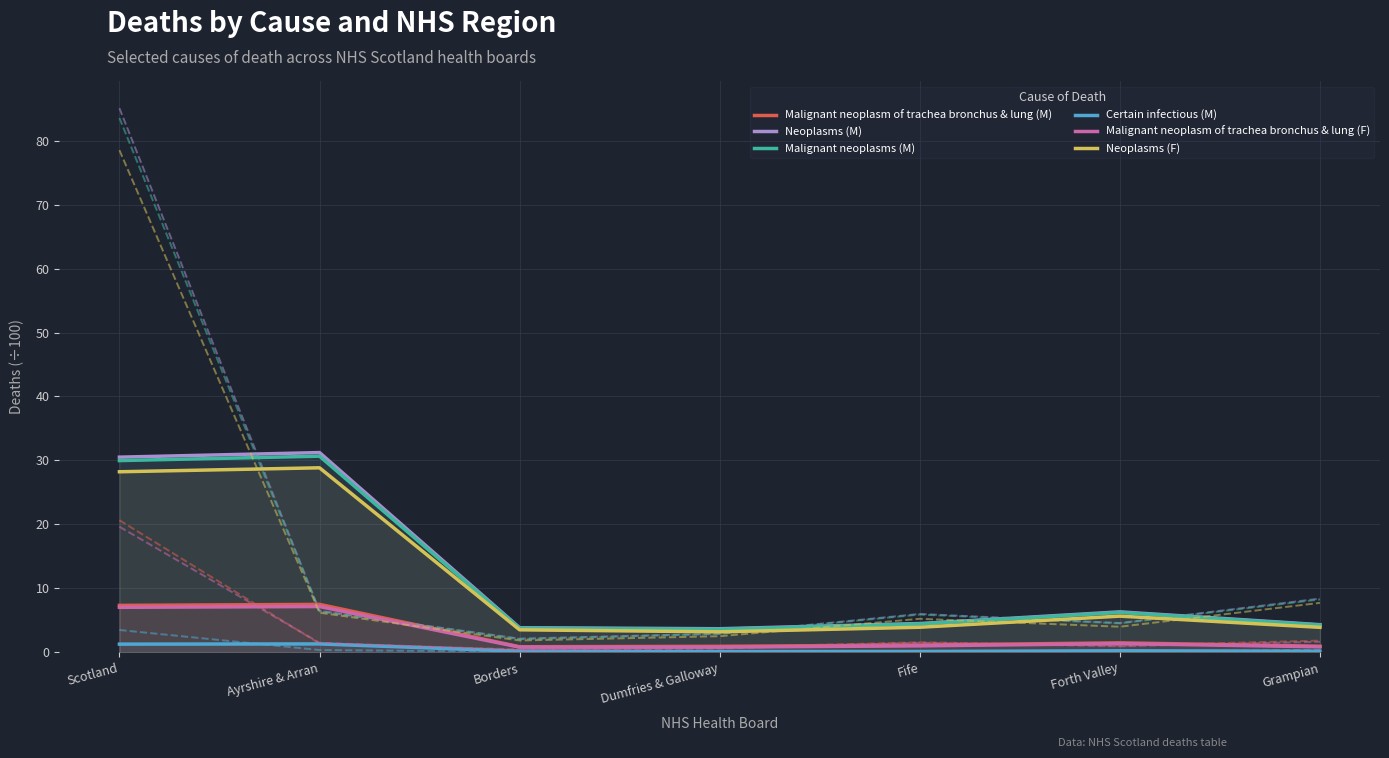

What is the total value across all series at Forth Valley?

21.4